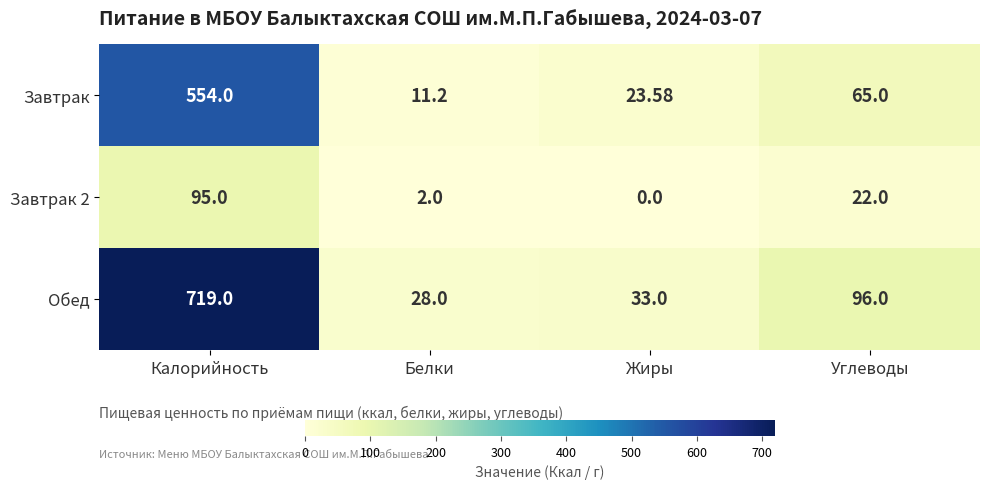

What is the total value across all series at Калорийность?

1368.0